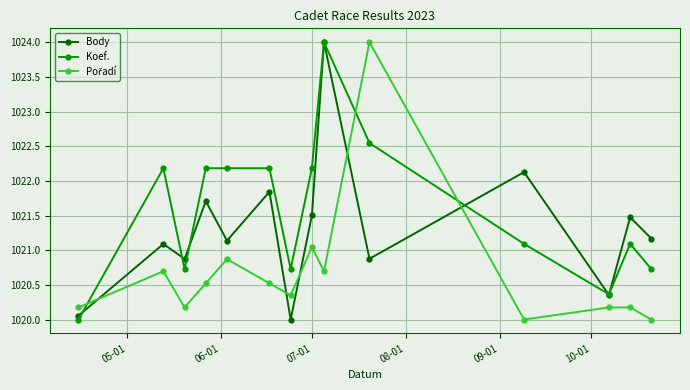

Which series has the largest total across all categories?

Koef.